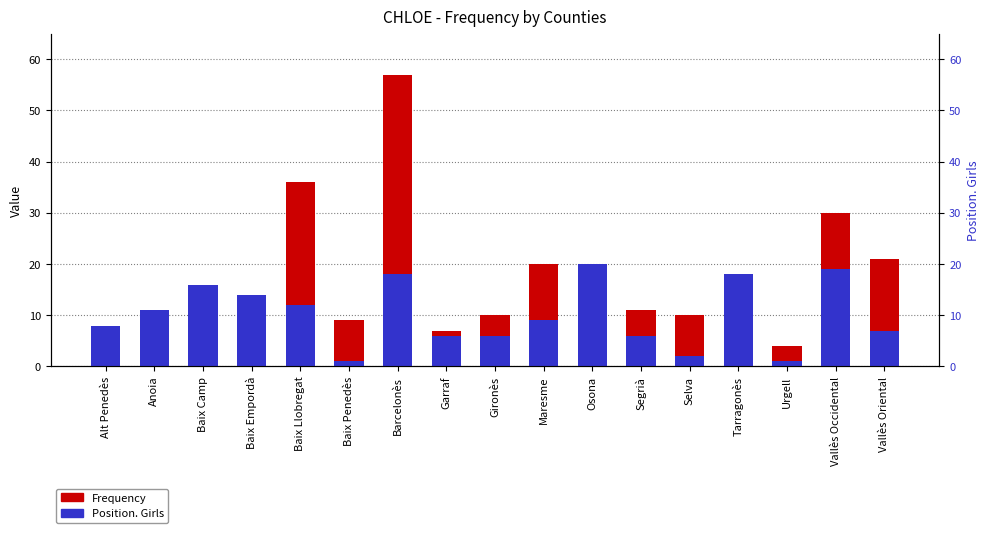

Where does the Position. Girls series first go above 9?

Anoia